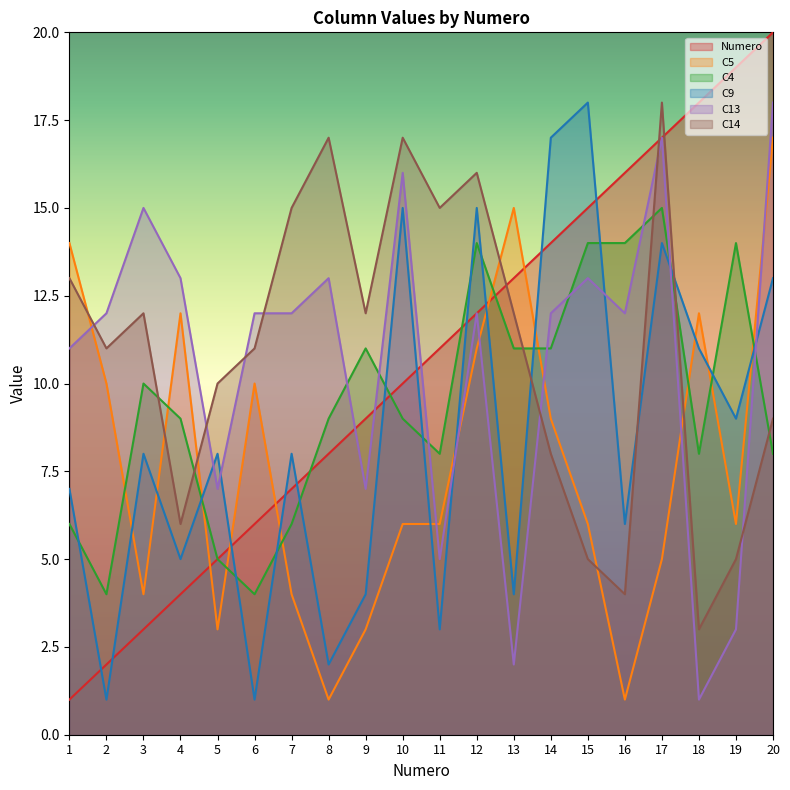

What is the greatest value displayed?

20